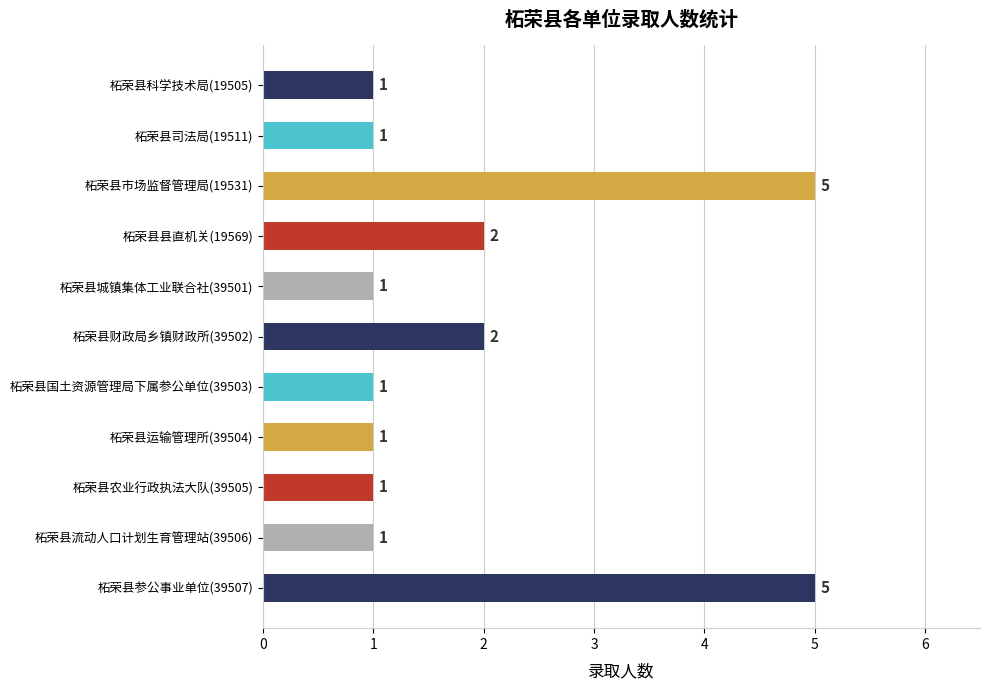

Count the number of categories in the chart.

11